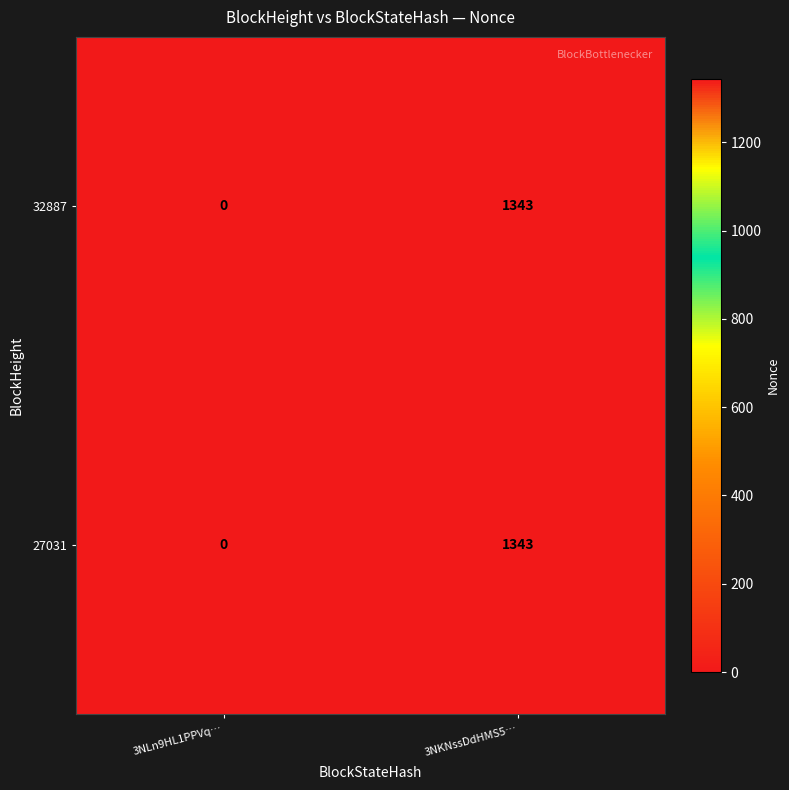

Is the value of 27031 at 3NKNssDdHMS5… greater than the value of 32887 at 3NLn9HL1PPVq…?

Yes